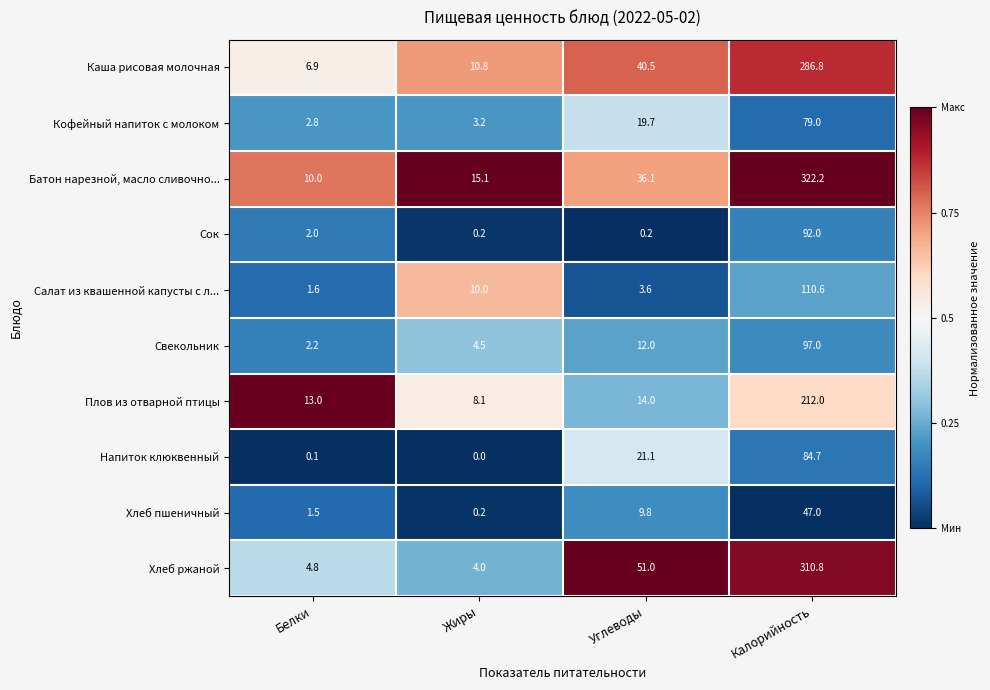

List the series in order of their peak value, lowest first.

Хлеб пшеничный, Кофейный напиток с молоком, Напиток клюквенный, Сок, Свекольник, Салат из квашенной капусты с л..., Плов из отварной птицы, Каша рисовая молочная, Хлеб ржаной, Батон нарезной, масло сливочно...